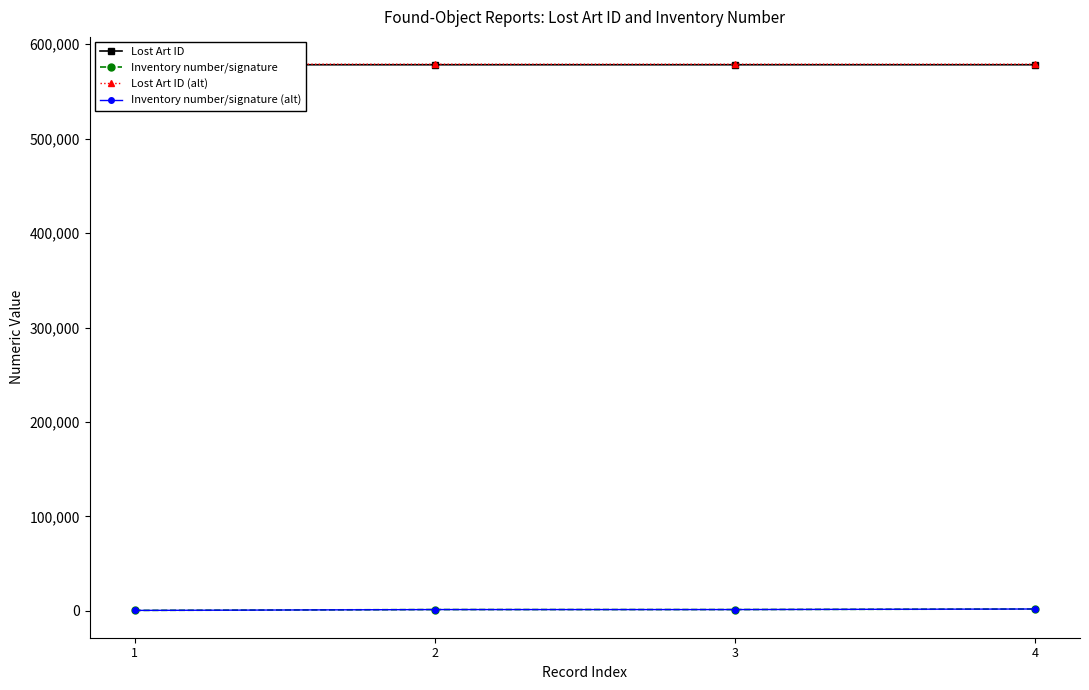

Reading left to right, extract all data points from this chart.

Lost Art ID: 578125.0	578126.0	578127.0	578128.0
Inventory number/signature: 579.0	1474.0	1478.0	2073.0
Lost Art ID (alt): 578703.1	578704.1	578705.1	578706.1
Inventory number/signature (alt): 580.2	1476.9	1481.0	2077.1